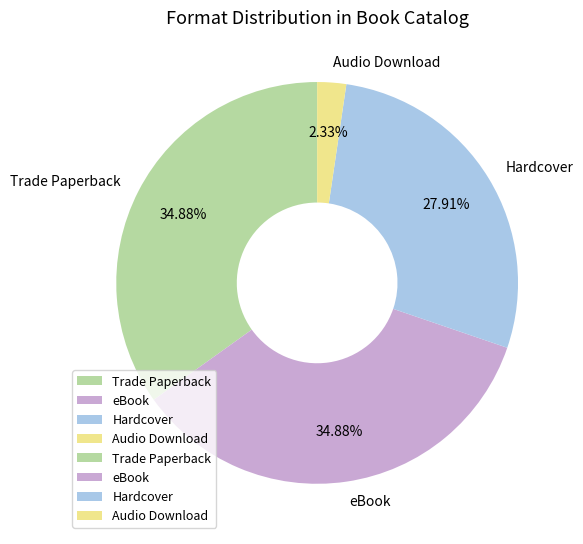

To the nearest percent, what percentage of the pie is Trade Paperback?

35%